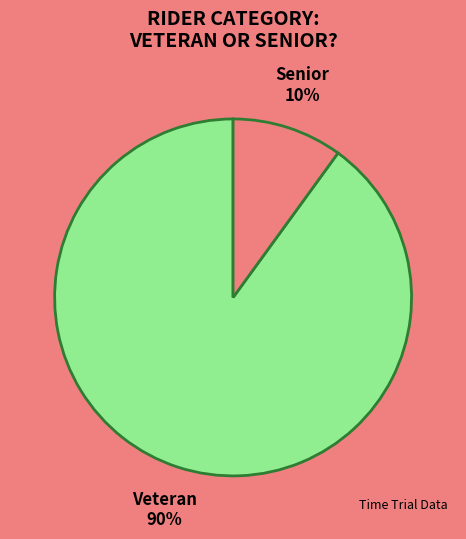

To the nearest percent, what is the difference between the largest and smallest slice percentages?

80%